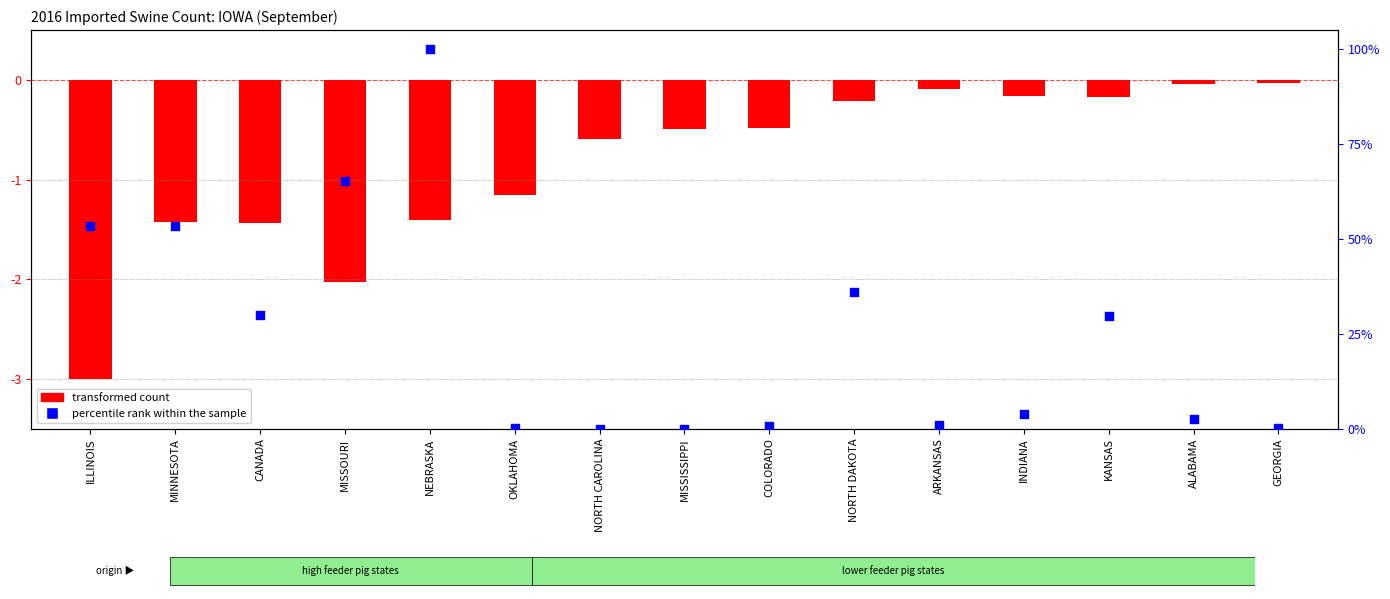

At which category is the sum across all series the highest?

NEBRASKA